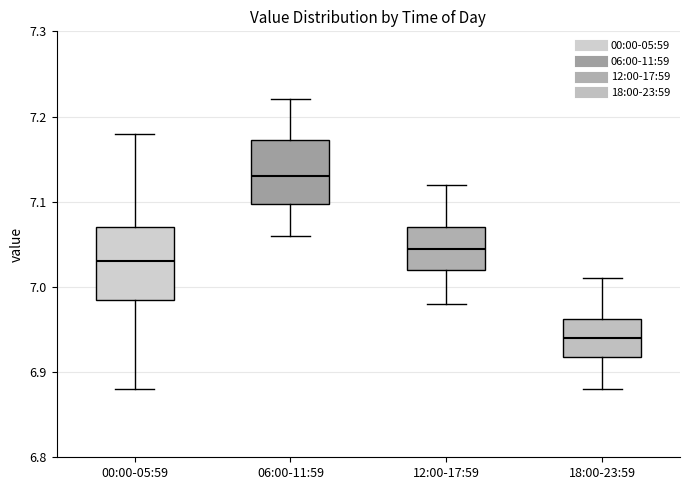

Which box has the highest median line?

06:00-11:59